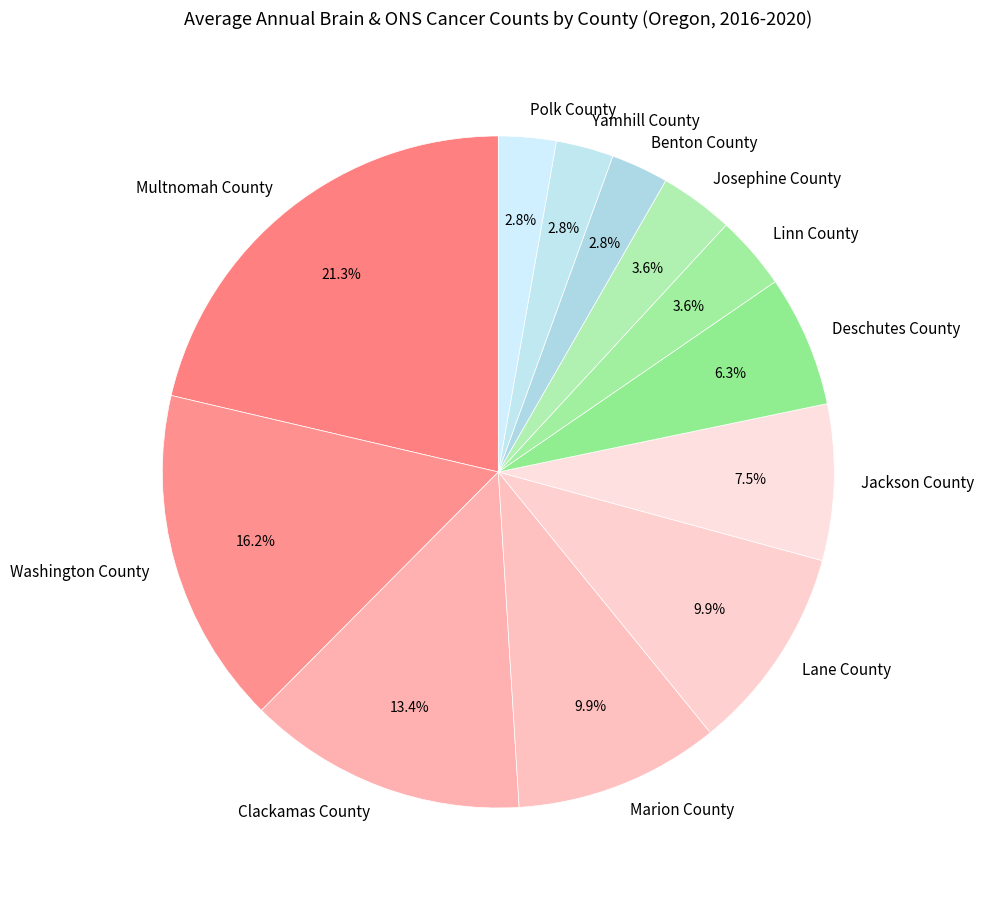

To the nearest percent, what is the average slice percentage?

8%